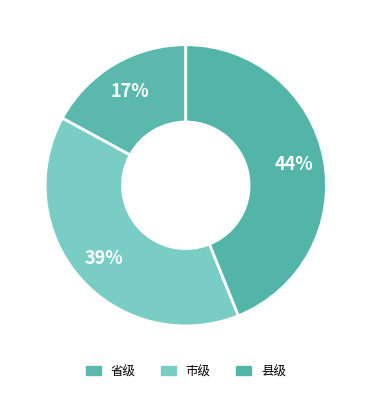

Which has a higher value, 市级 or 省级?

市级